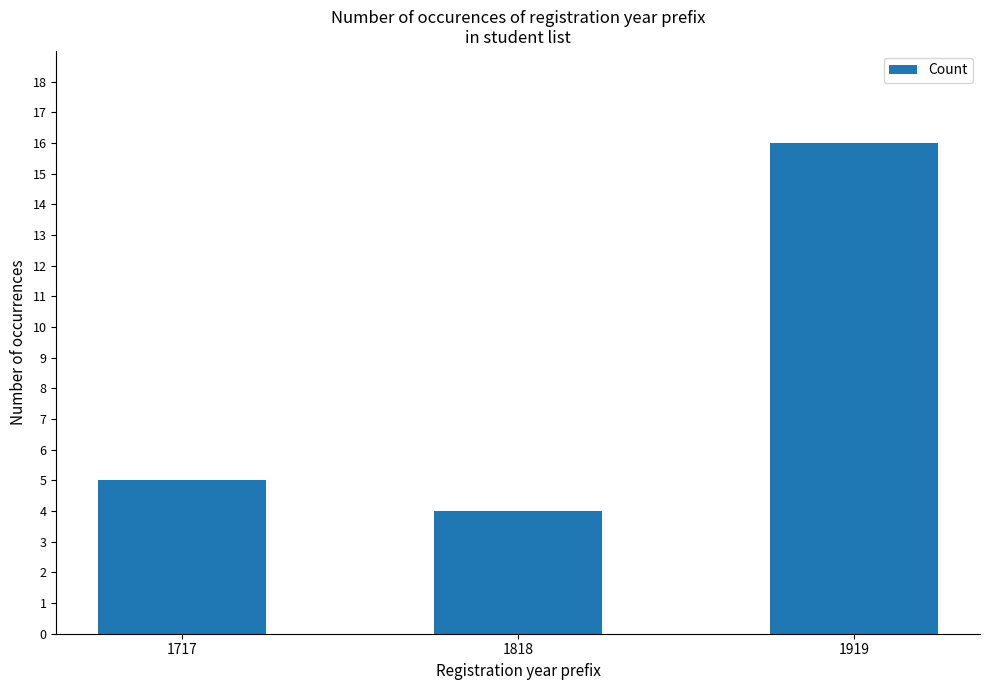

The value at 1919 is 24. True or false?

False